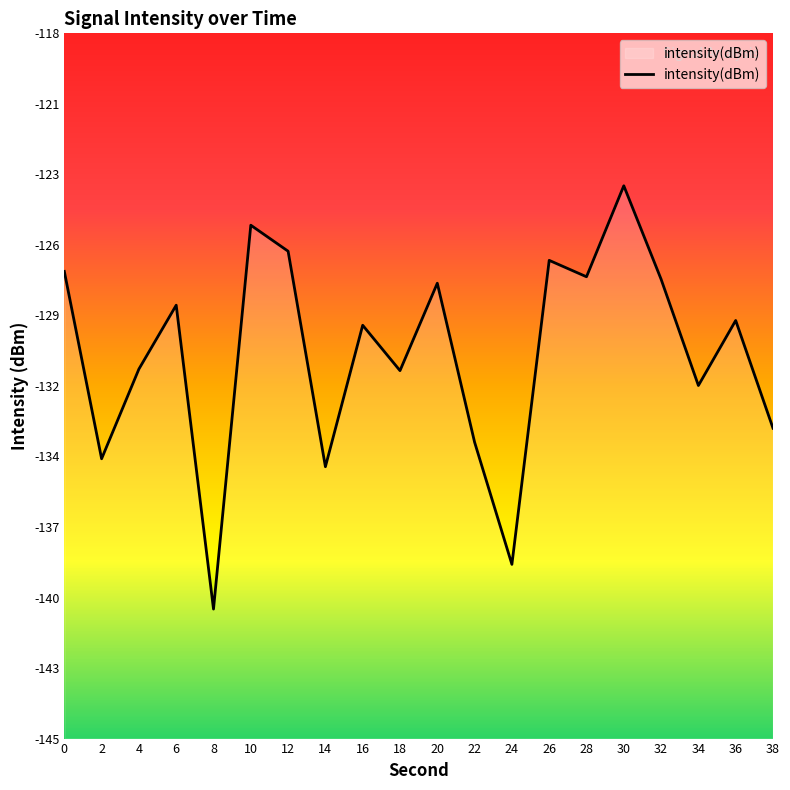

What is the value of the 10th point from the left?

-131.0